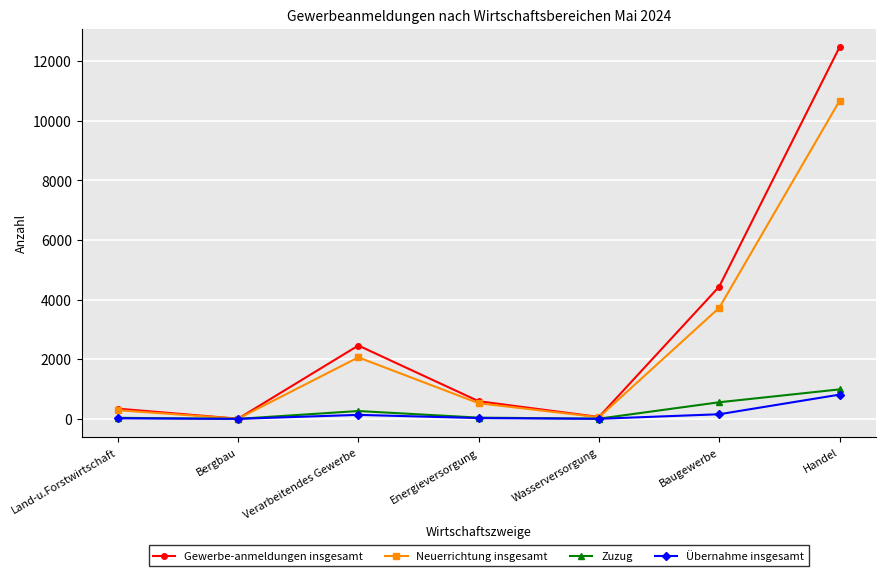

True or false: Gewerbe-anmeldungen insgesamt has a value of 8638 at Handel.

False